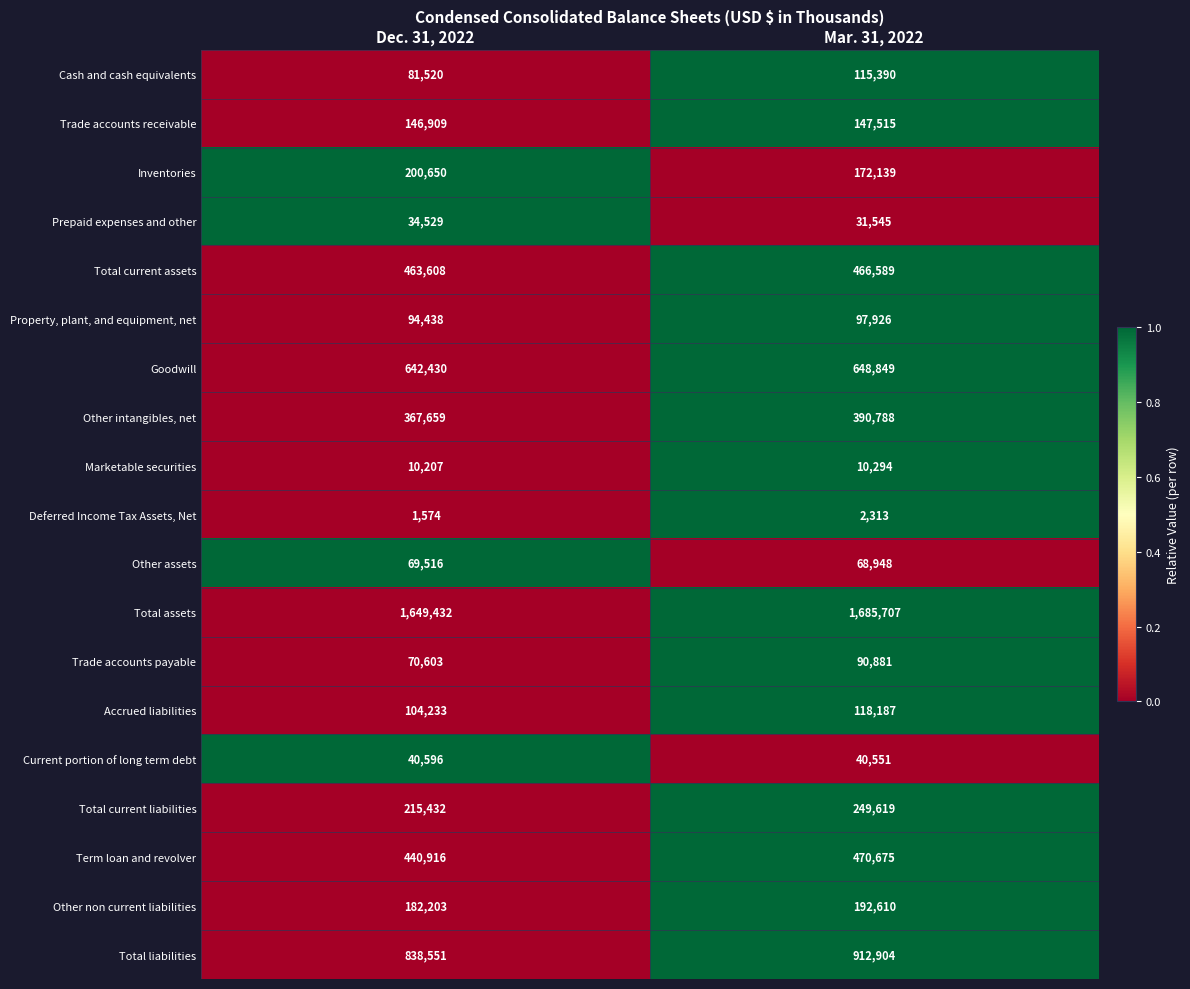

At which label is Total current liabilities closest to 232525?

Dec. 31, 2022